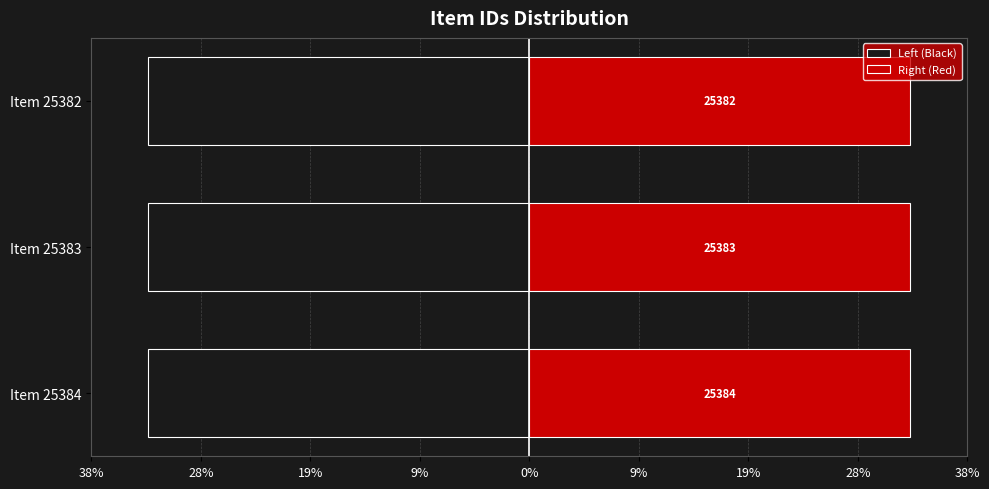

Which series has the largest total across all categories?

Right (Red)